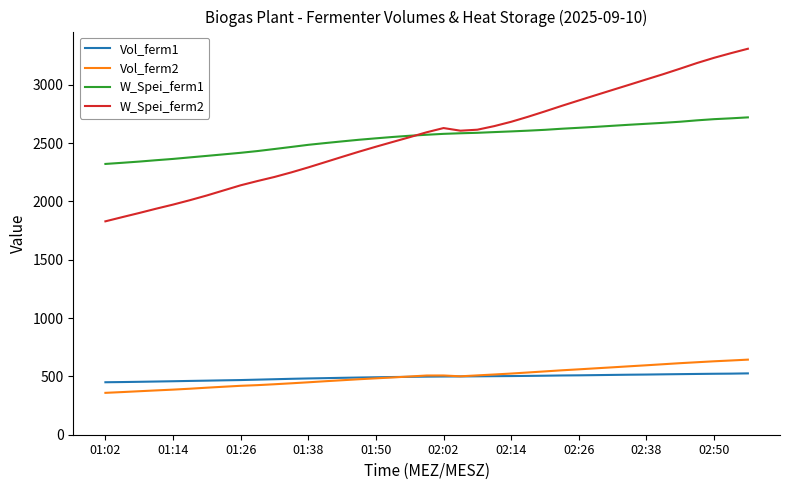

What is the greatest value displayed?

3309.8